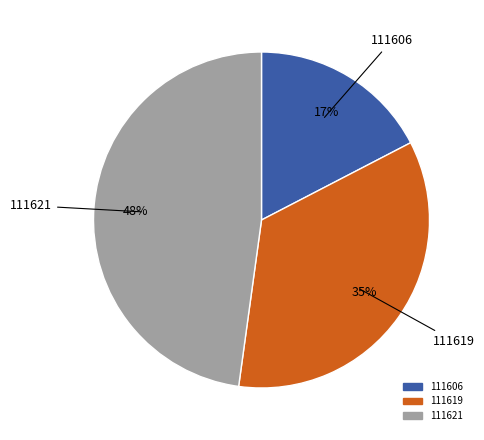

To the nearest percent, what portion does 111619 represent?

35%